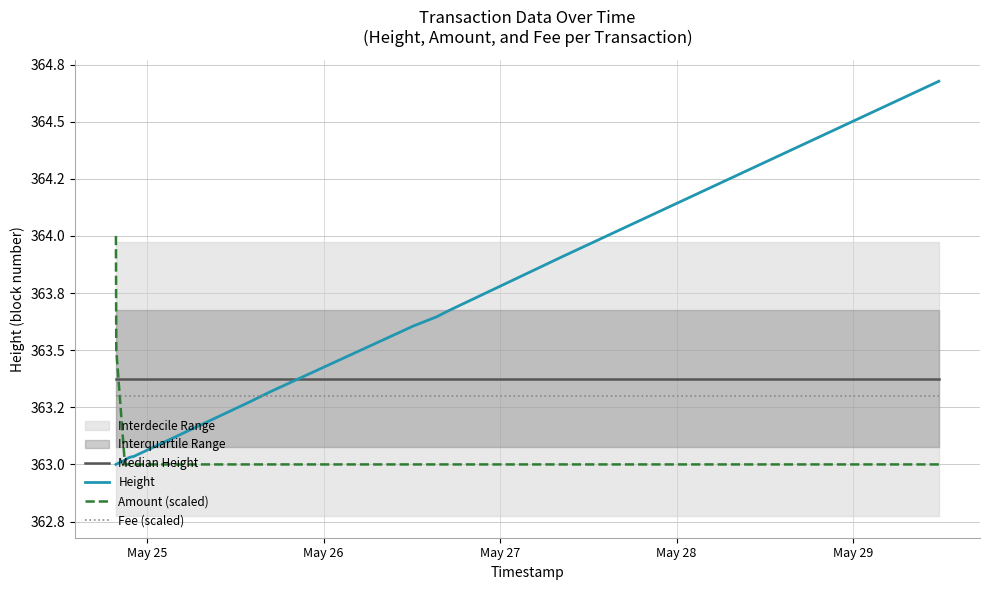

True or false: Median Height and Fee (scaled) intersect in this chart.

False